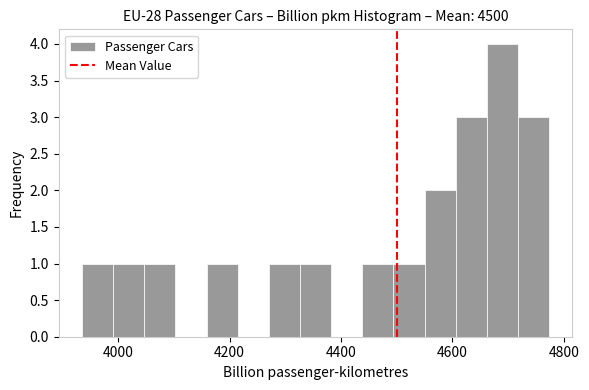

Read against the x-axis, roughly where is the centre of the tallest bar?

4680